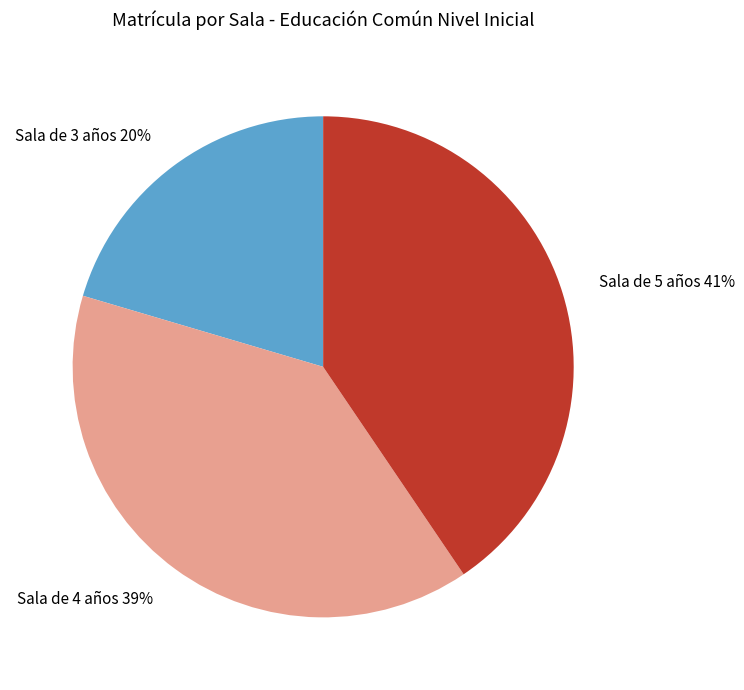

How many slices are in this pie chart?

3